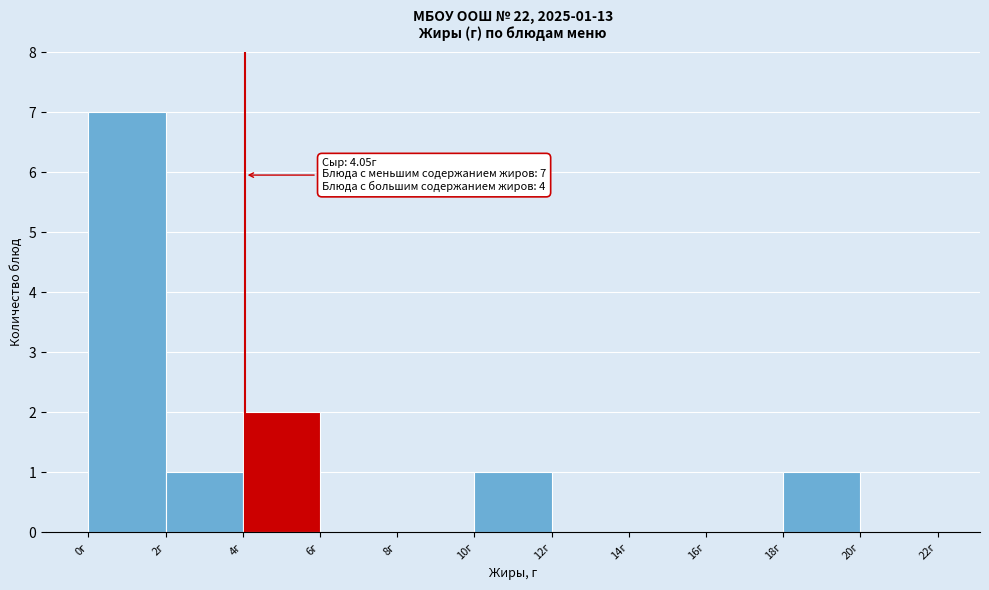

Which range on the x-axis has the tallest bar?

0 to 2